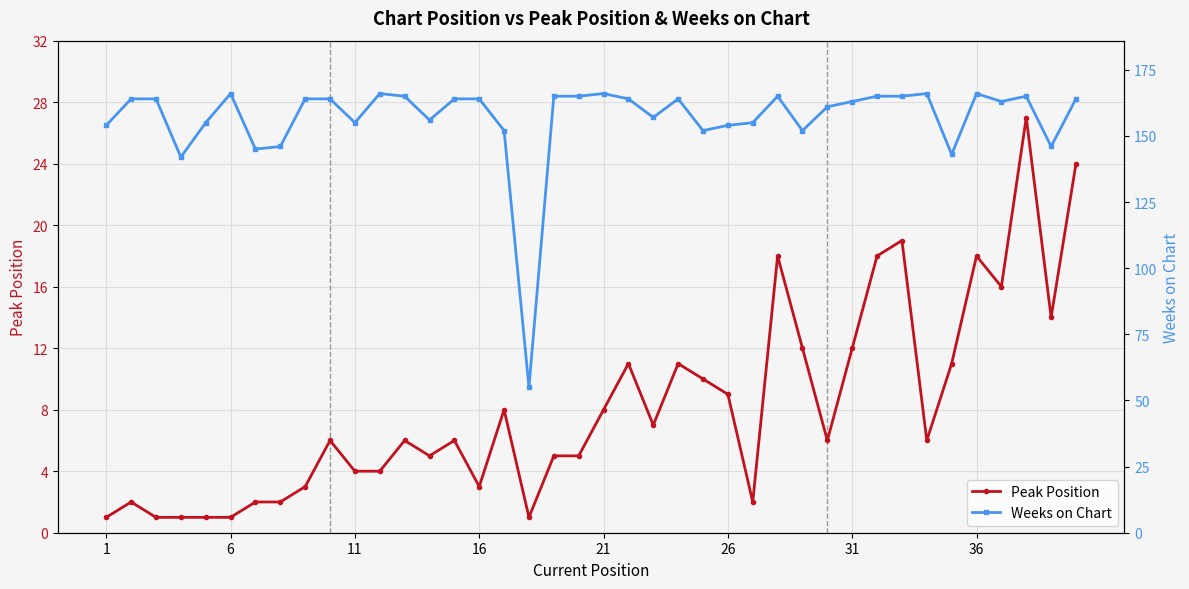

In Peak Position, how many points are higher than both neighbors (excluding endpoints)?

11